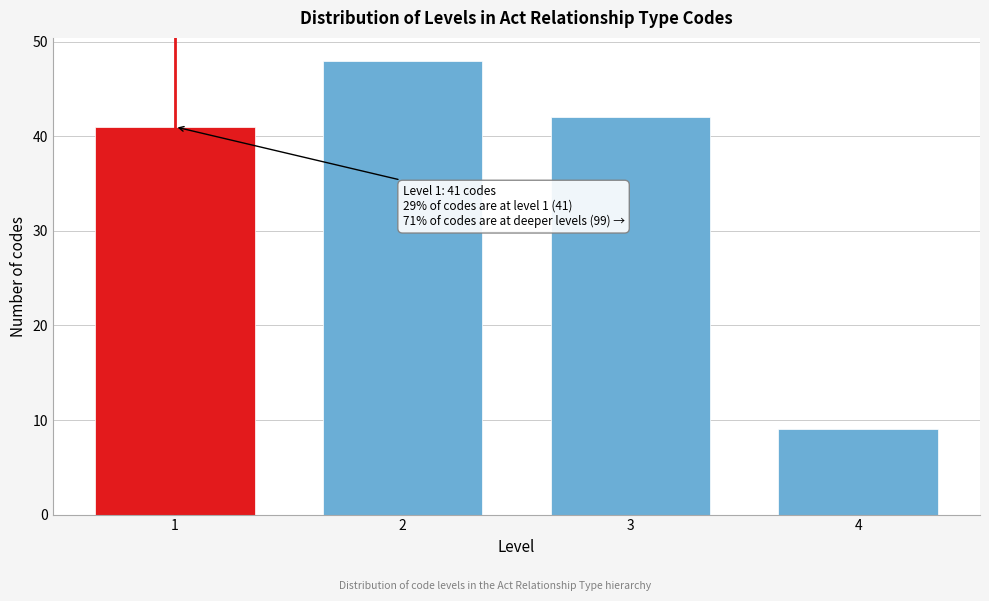

Reading right to left, transcribe all the data shown in this chart.

4=9	3=42	2=48	1=41